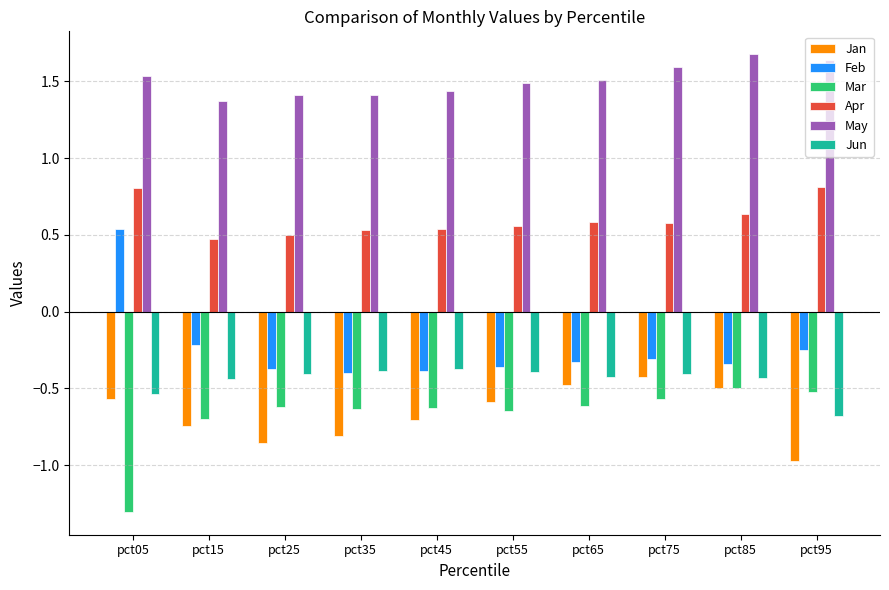

Rank the series at pct95 from highest to lowest value.

May, Apr, Feb, Mar, Jun, Jan